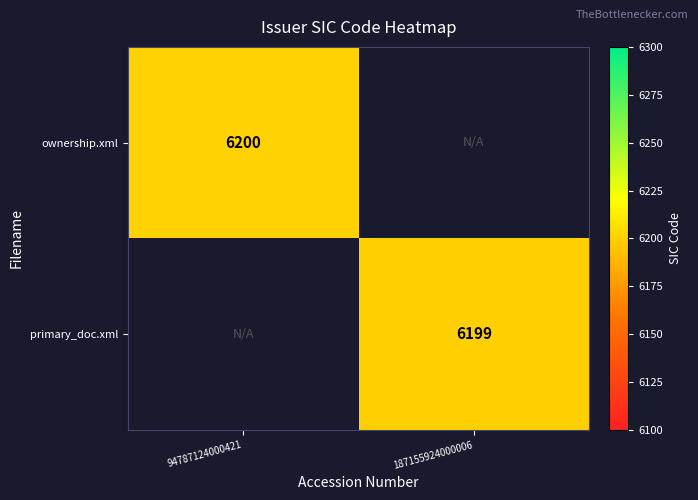

Is the value of ownership.xml at 94787124000421 greater than the value of primary_doc.xml at 187155924000006?

Yes